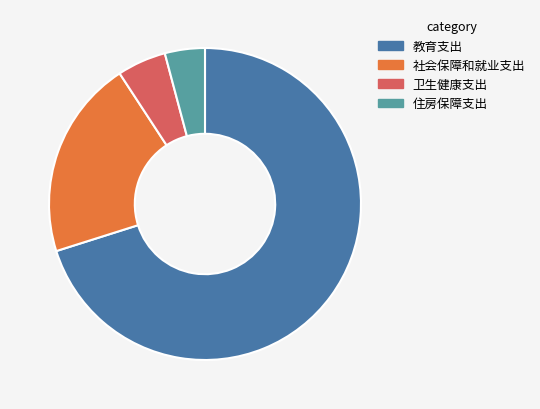

Approximately how many times larger is the value at 社会保障和就业支出 compared to 教育支出?

0.3